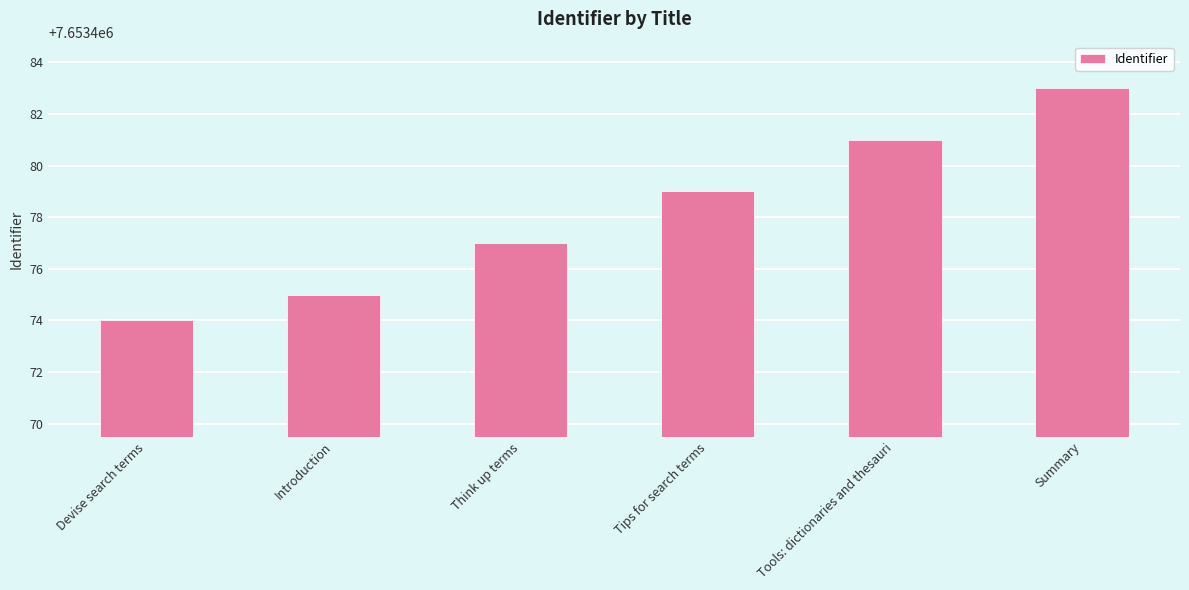

Reading left to right, transcribe all the data shown in this chart.

7653474	7653475	7653477	7653479	7653481	7653483